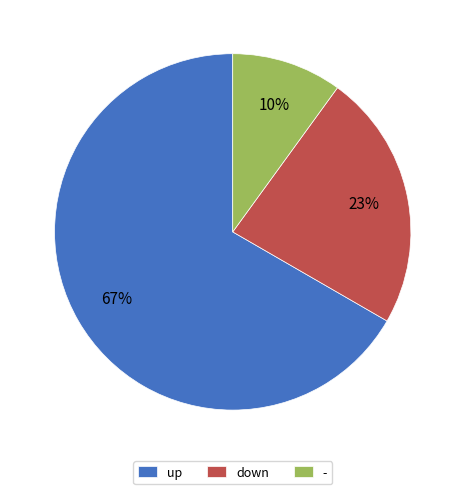

To the nearest percent, what is the combined percentage of - and up?

77%